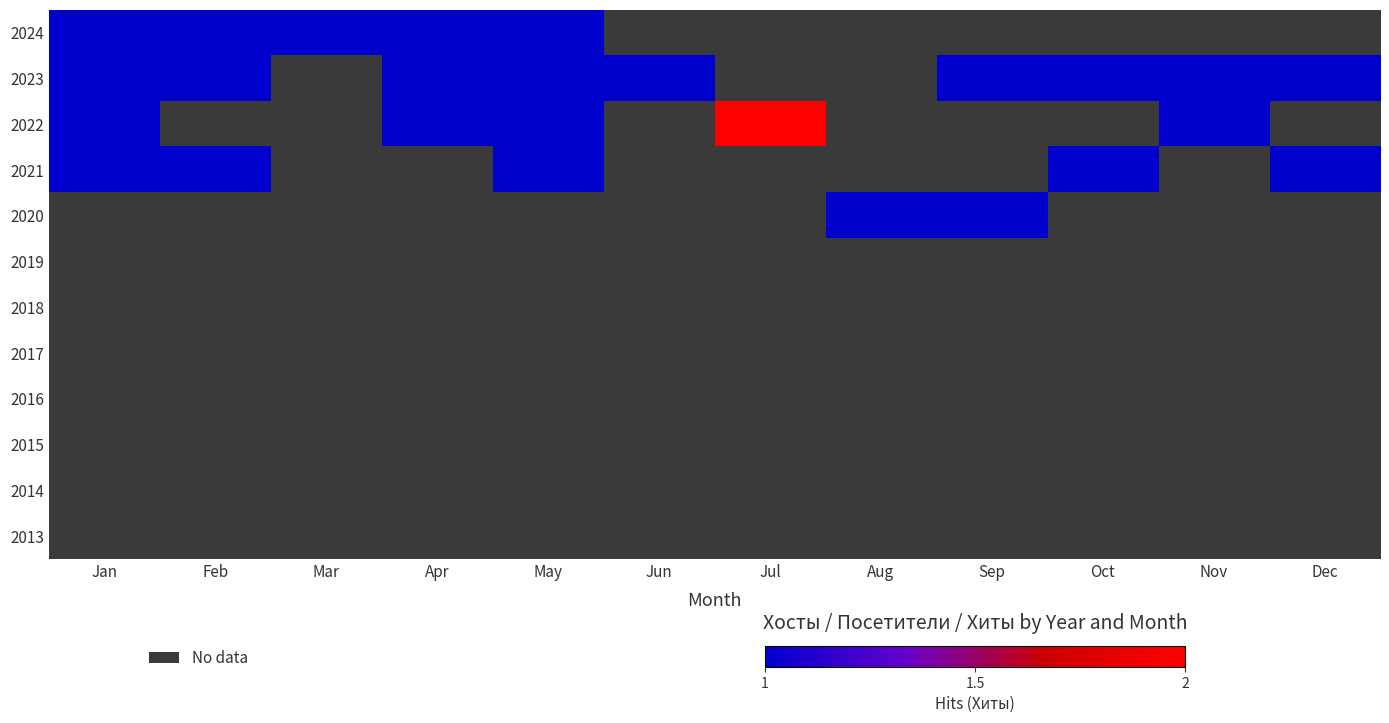

Which category has the highest value in the 2020 series?

Jan